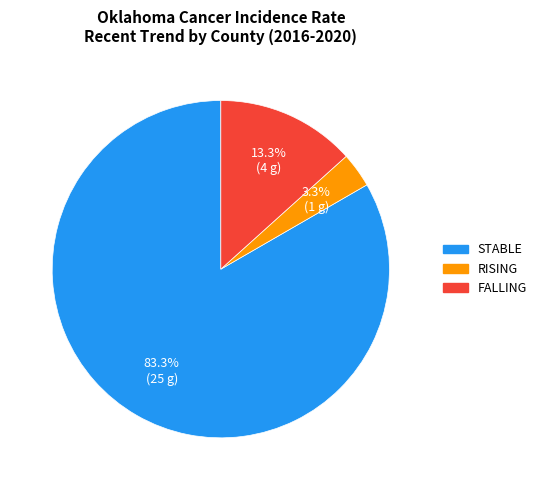

Is there a majority slice in this chart?

Yes